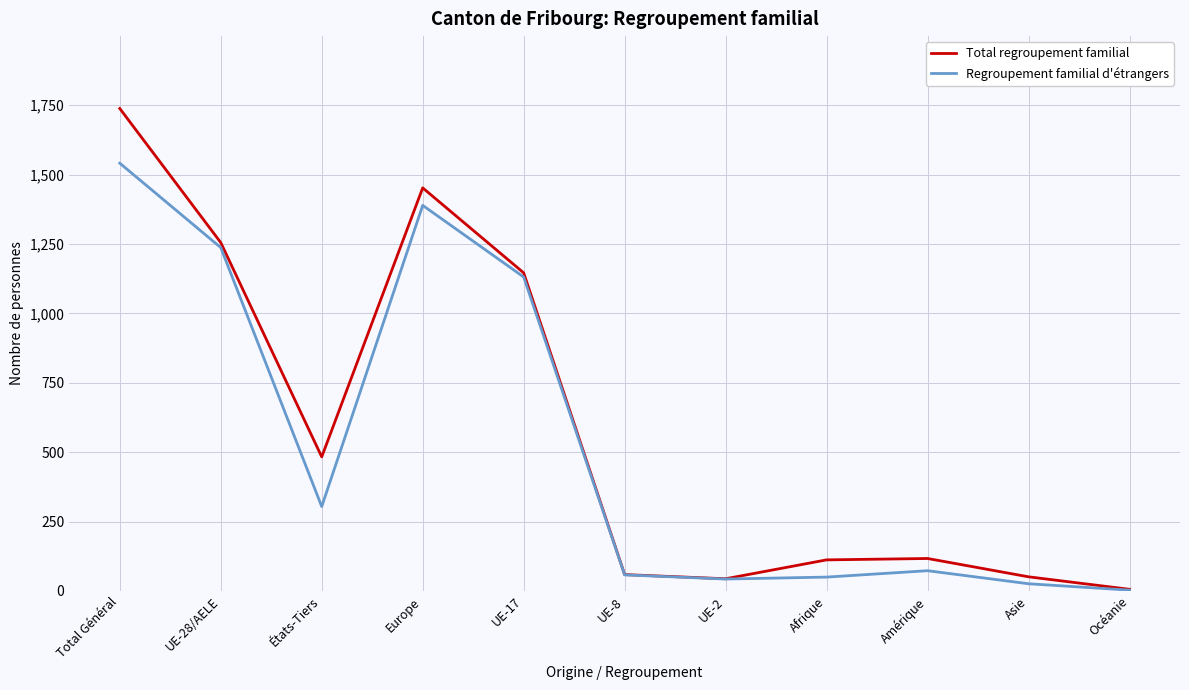

How many interior local peaks does the Total regroupement familial series have?

2